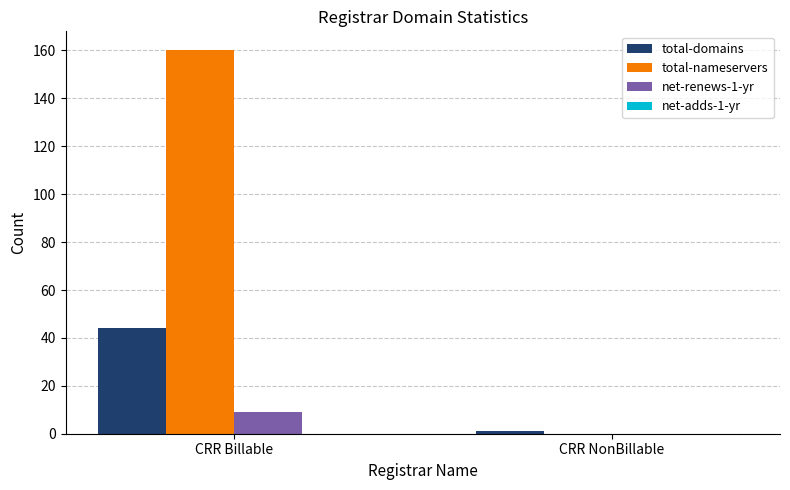

The value of net-renews-1-yr at CRR NonBillable is 0. True or false?

True